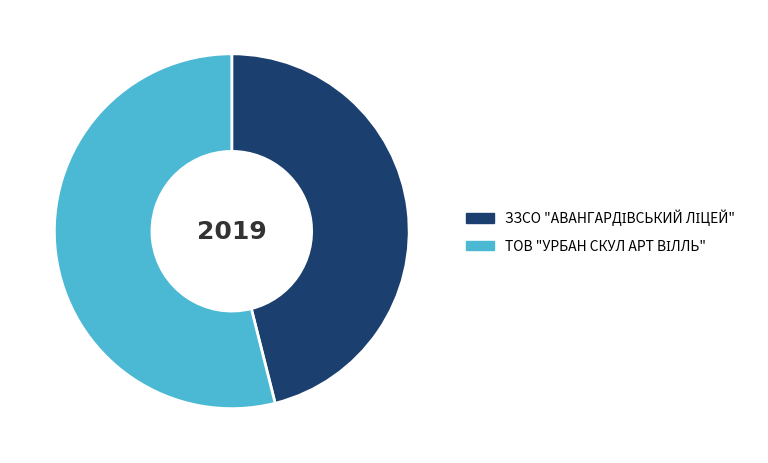

How many segments does this pie chart have?

2